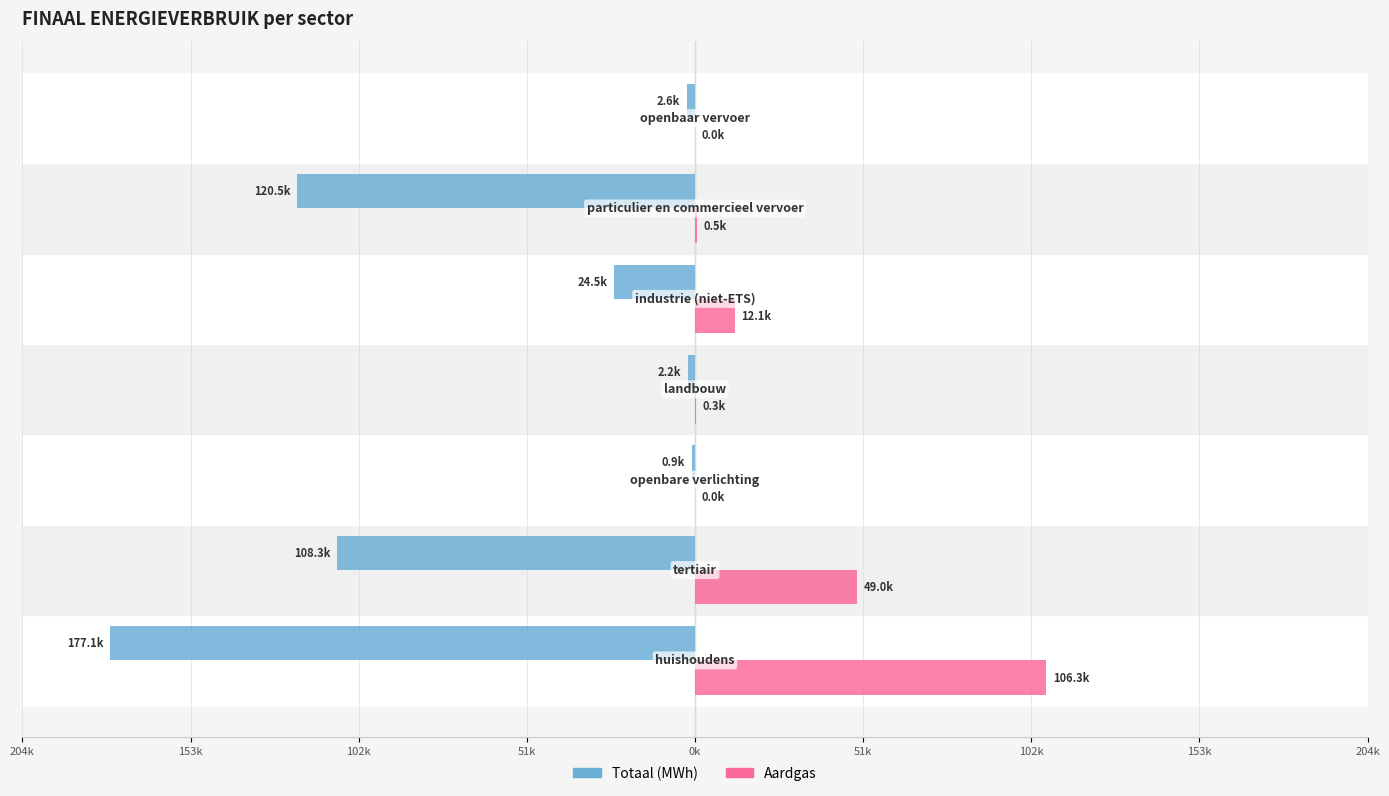

What are all the series names shown in the legend?

Totaal (MWh), Aardgas